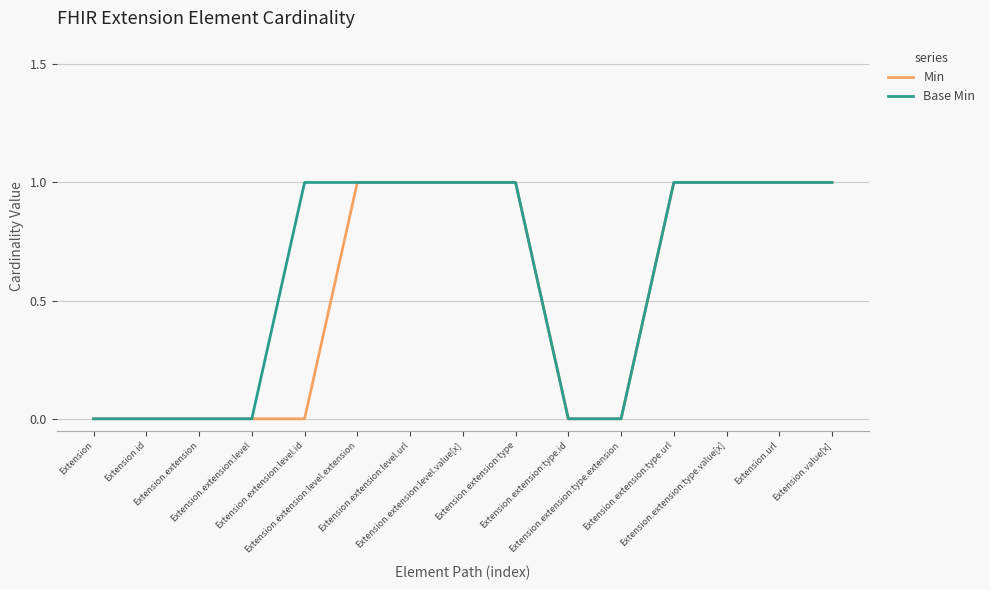

How many categories are shown in the chart?

15